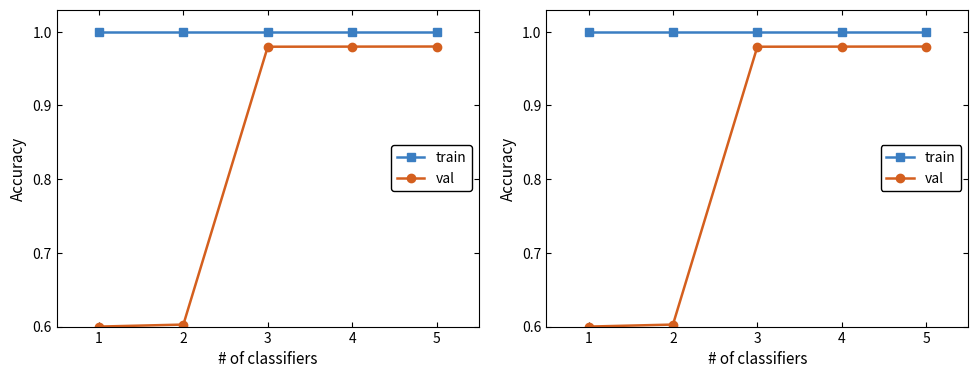

How many lines are shown in the chart?

2